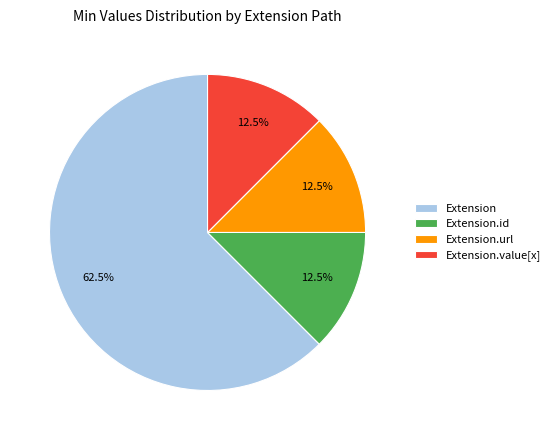

Which category has the biggest portion of the pie?

Extension